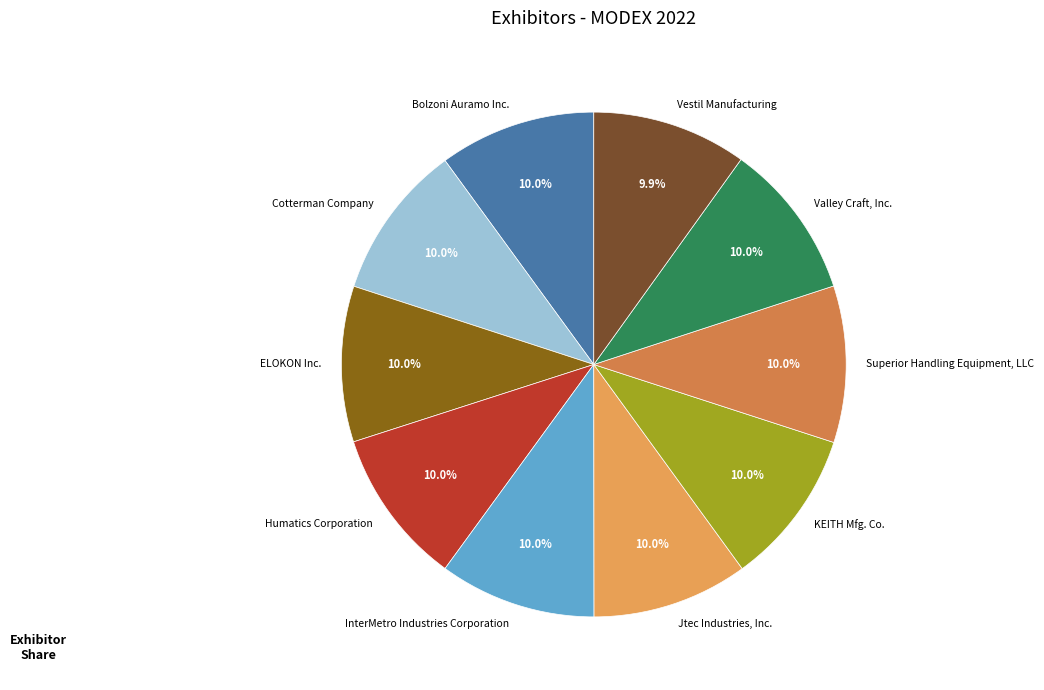

What is the ratio of the value at Vestil Manufacturing to the value at KEITH Mfg. Co.?

1.0